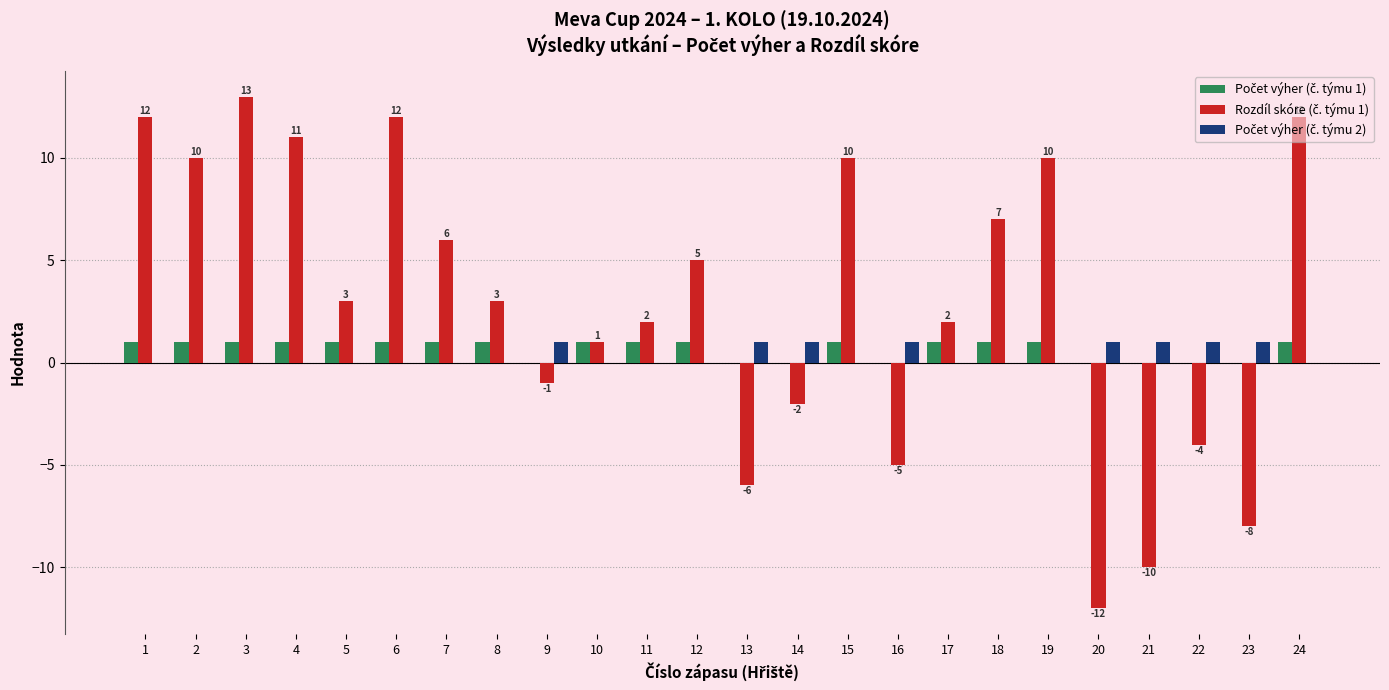

How many categories are shown in the chart?

24